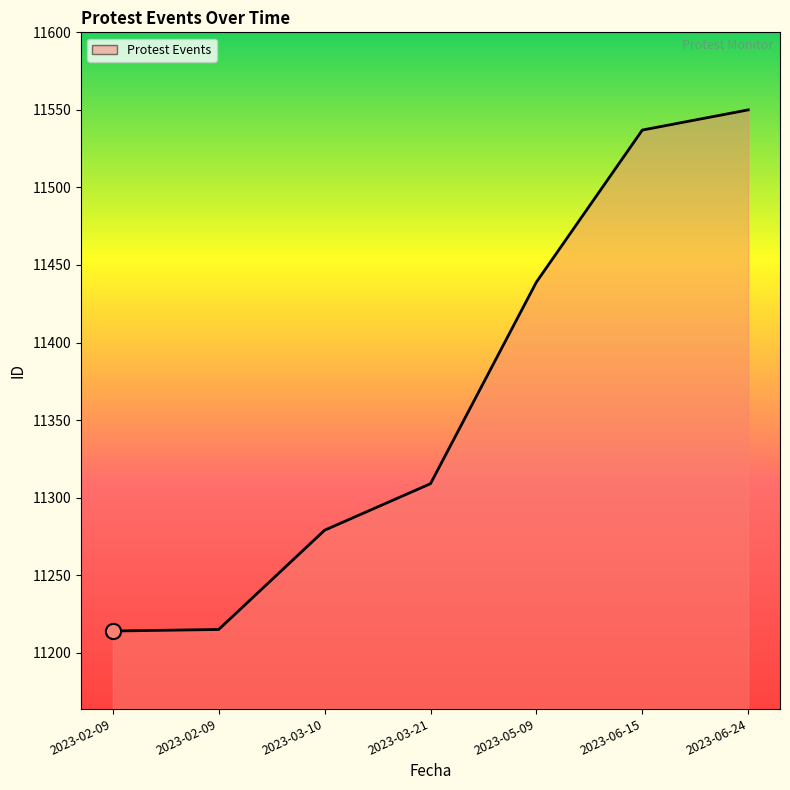

What is the ratio of the value at 2023-02-09 to the value at 2023-05-09?

1.0